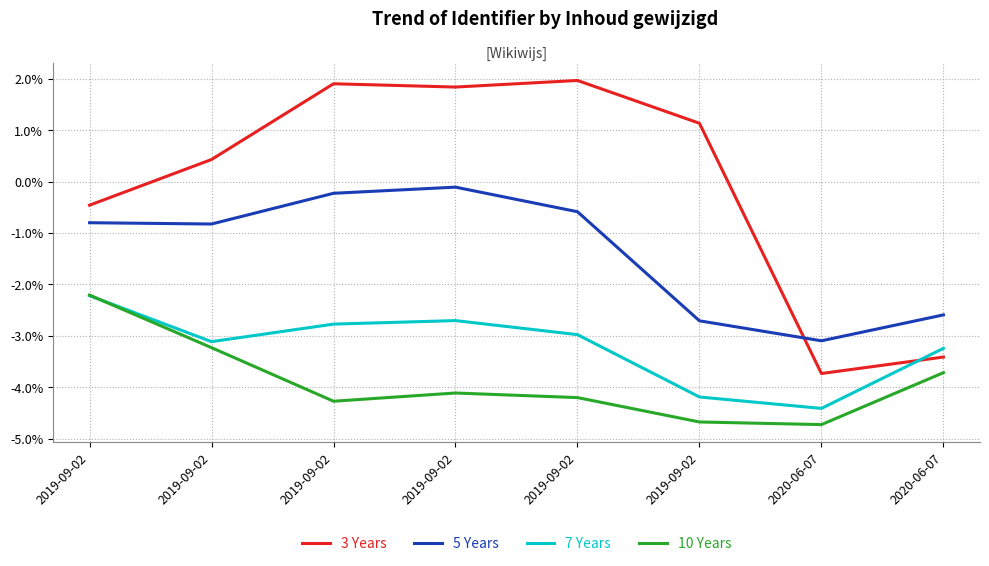

What is the highest value of the 3 Years series?

2.0